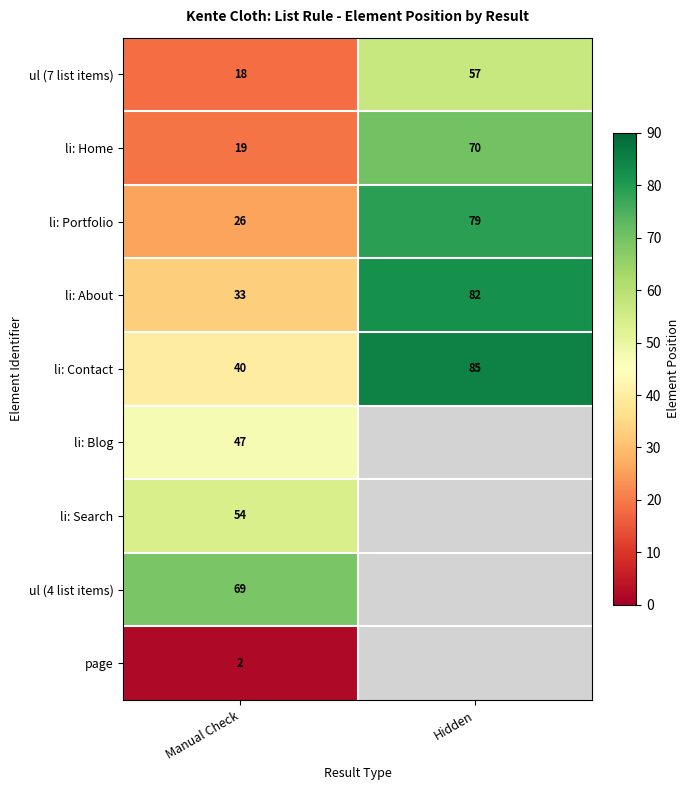

At which label is li: Portfolio closest to 52?

Manual Check